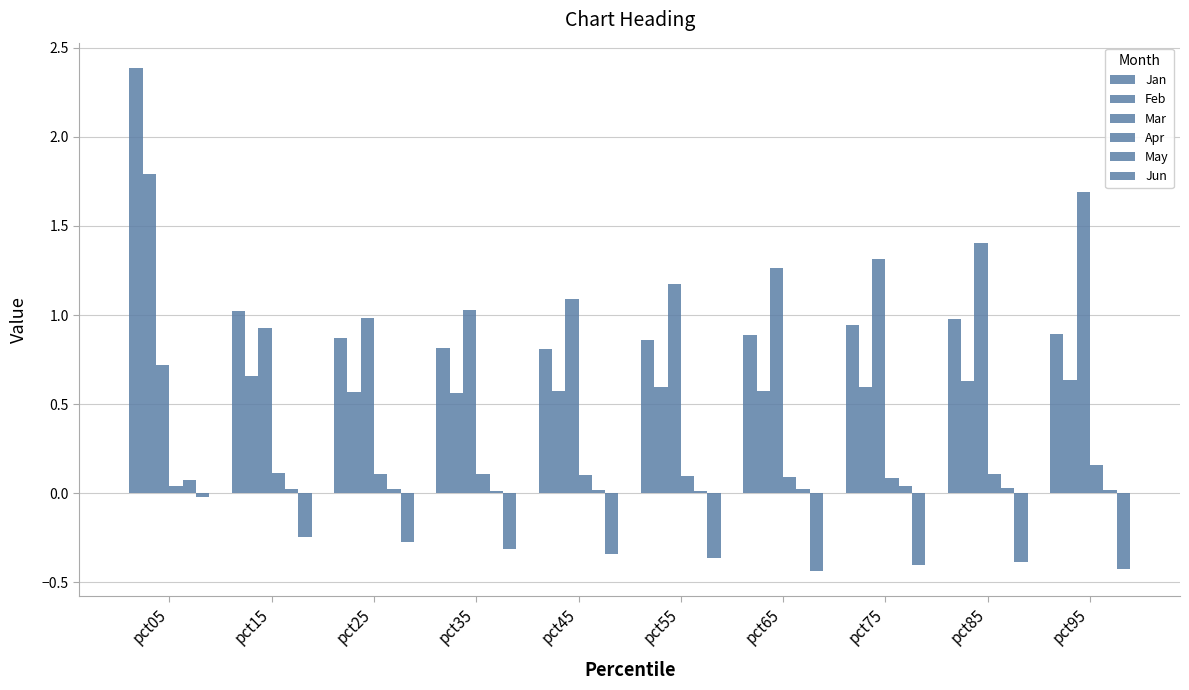

Which series has the largest range (max minus min)?

Jan